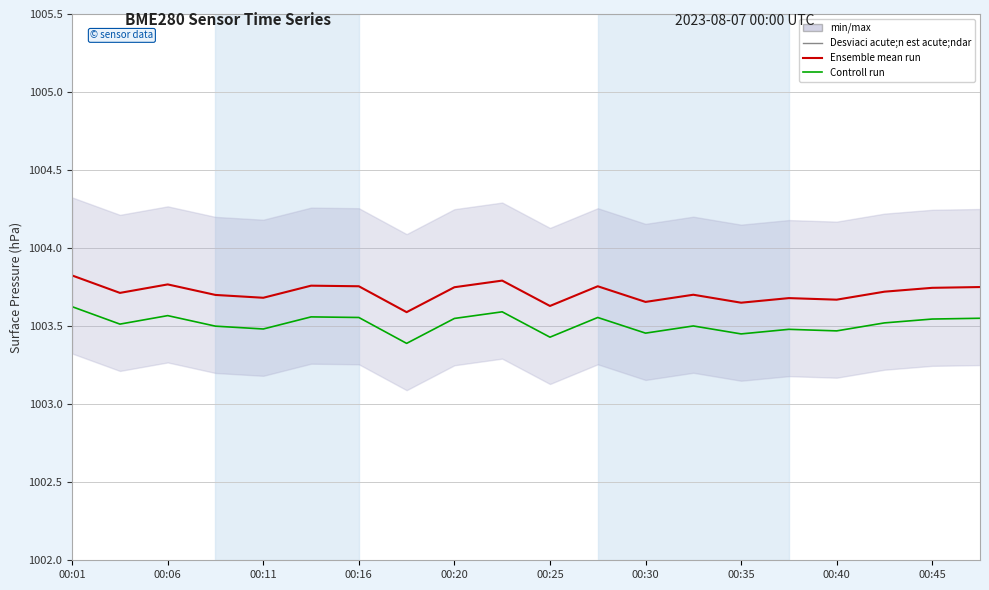

Count the number of categories in the chart.

20